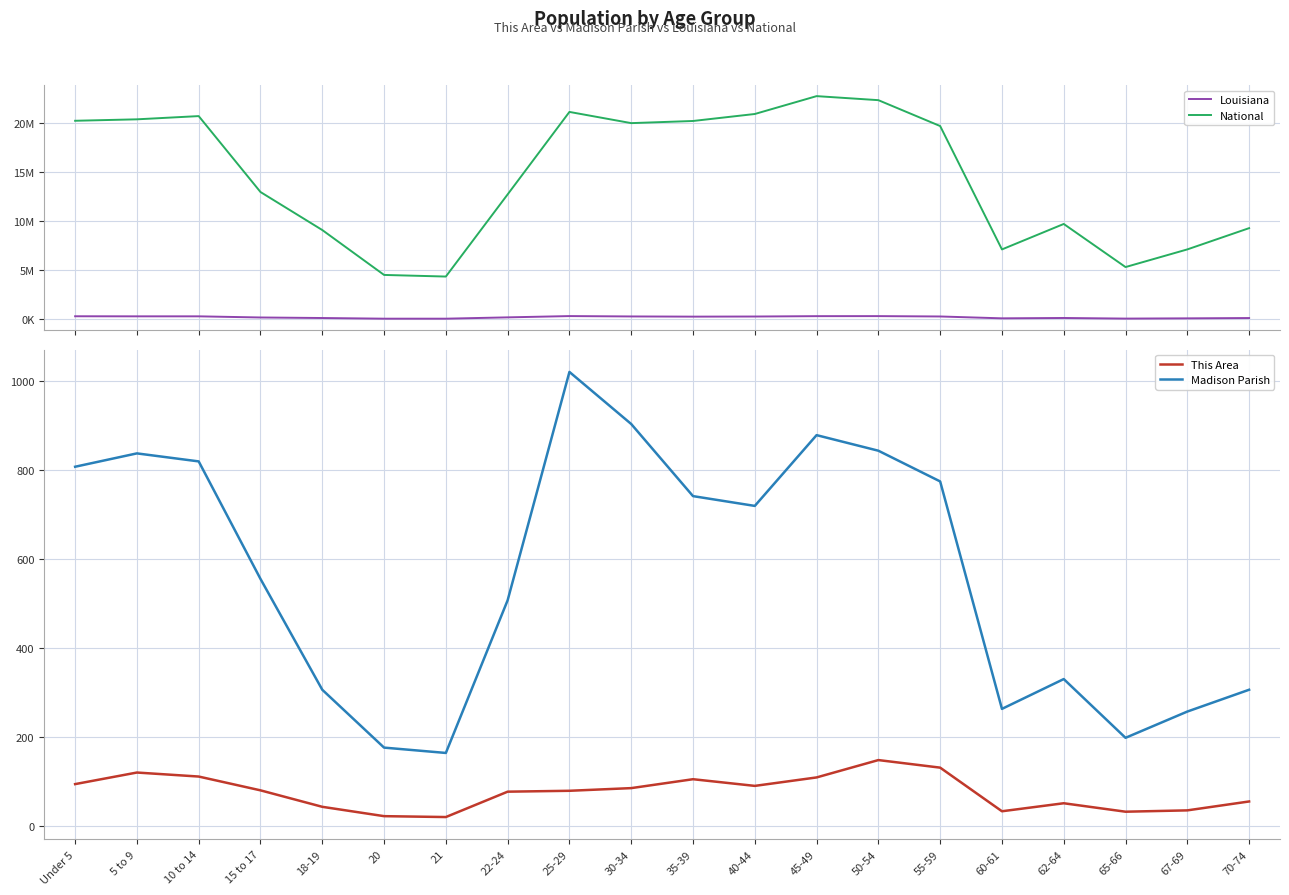

How many lines are shown in the chart?

4